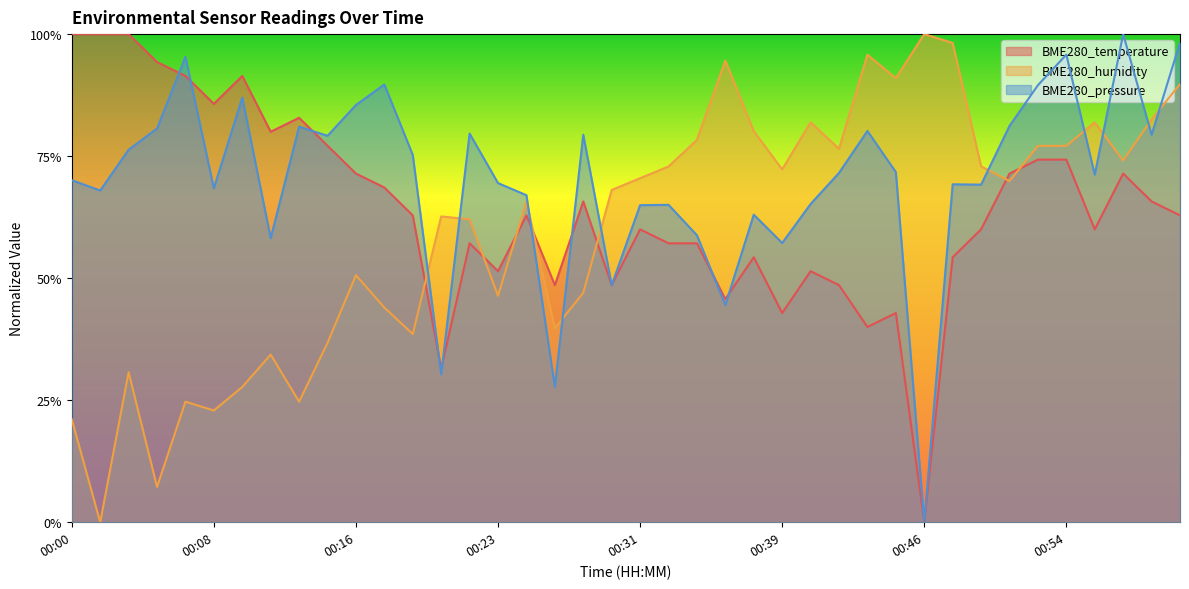

After their last crossing, which series has the higher values: BME280_temperature or BME280_pressure?

BME280_pressure